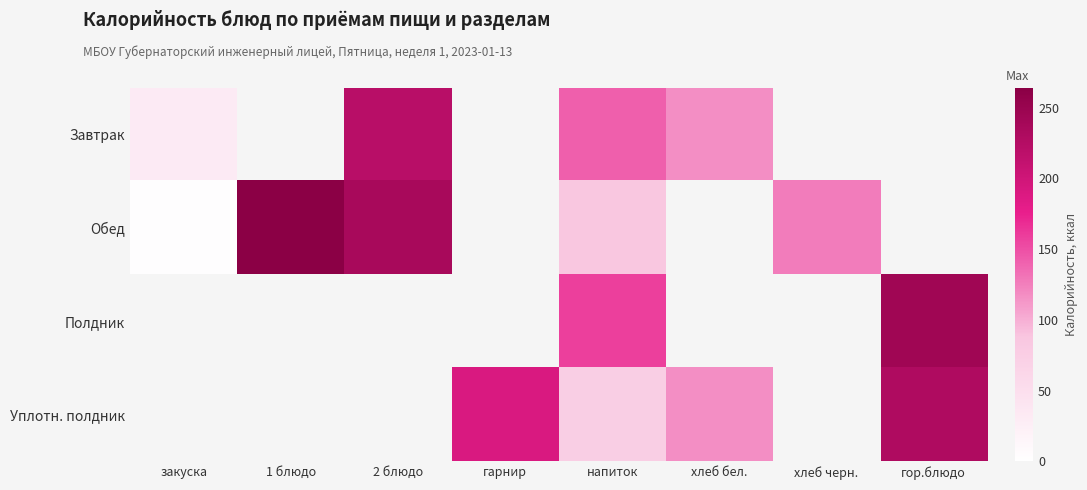

What is the total value across all series at напиток?

460.7